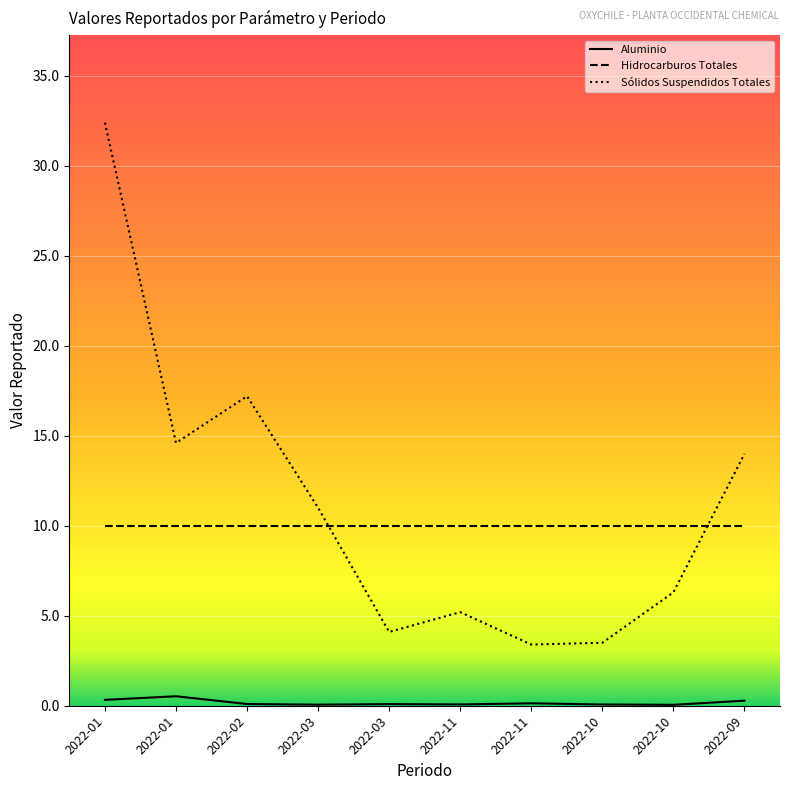

Which series has the largest range (max minus min)?

Sólidos Suspendidos Totales